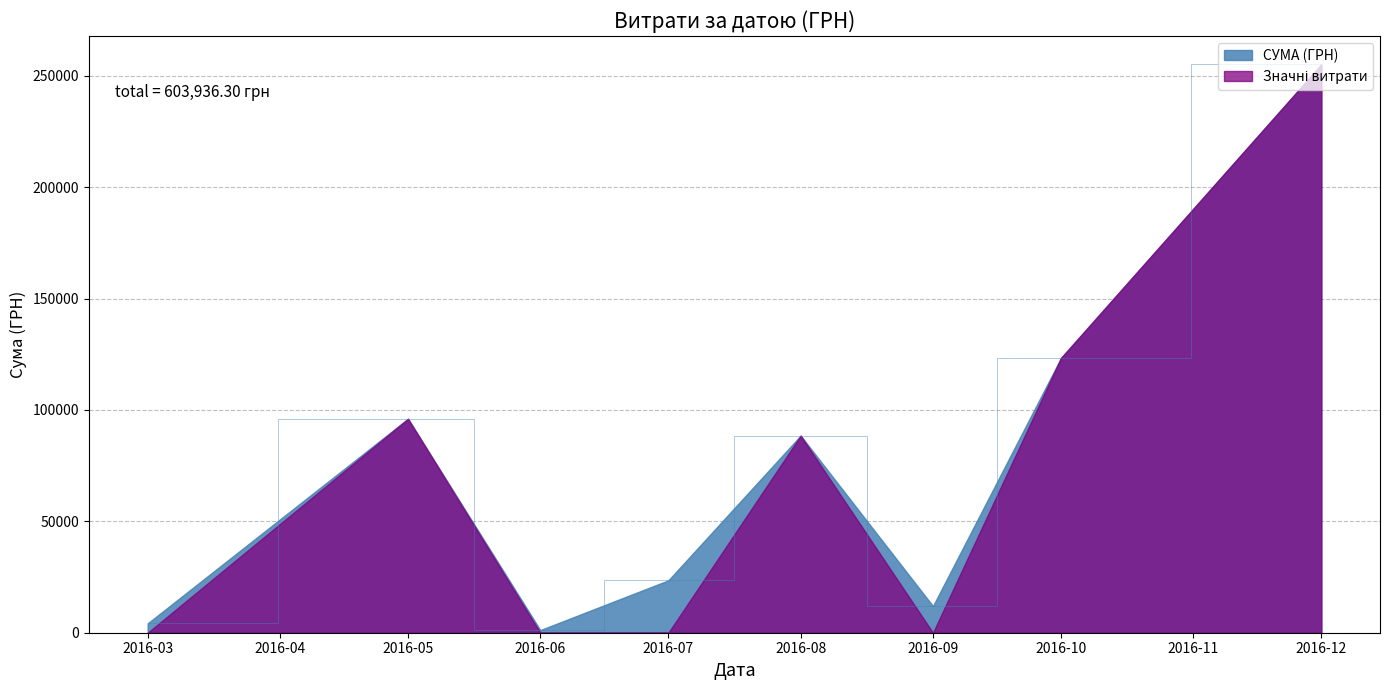

What is the total value across all series at 2016-10?

246720.3